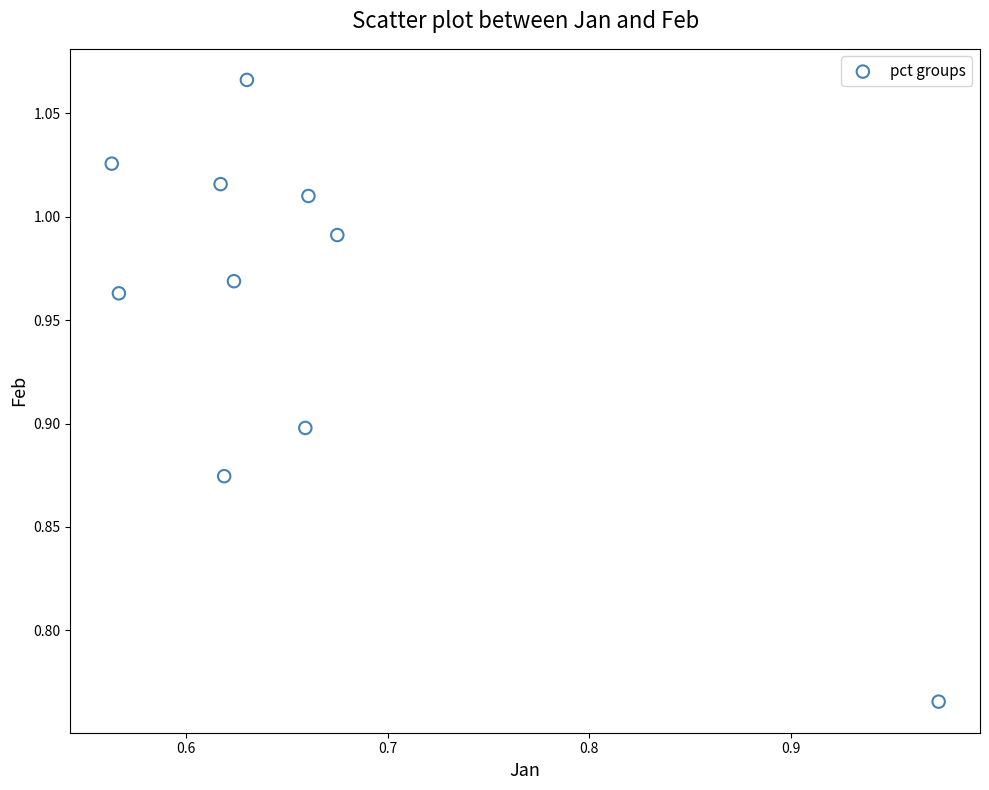

What is the range of Y values (max minus min)?

0.3